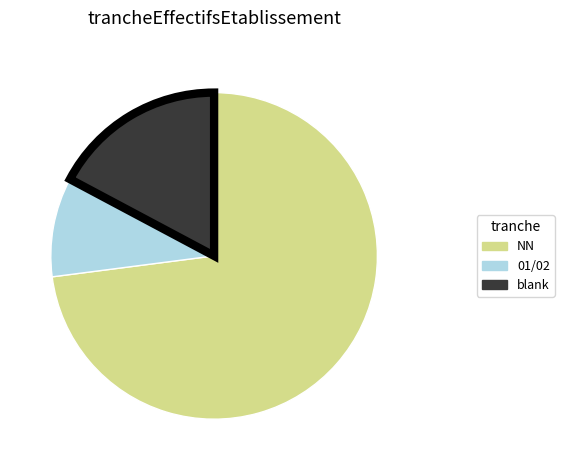

Is it true that blank is 17% of the pie?

True